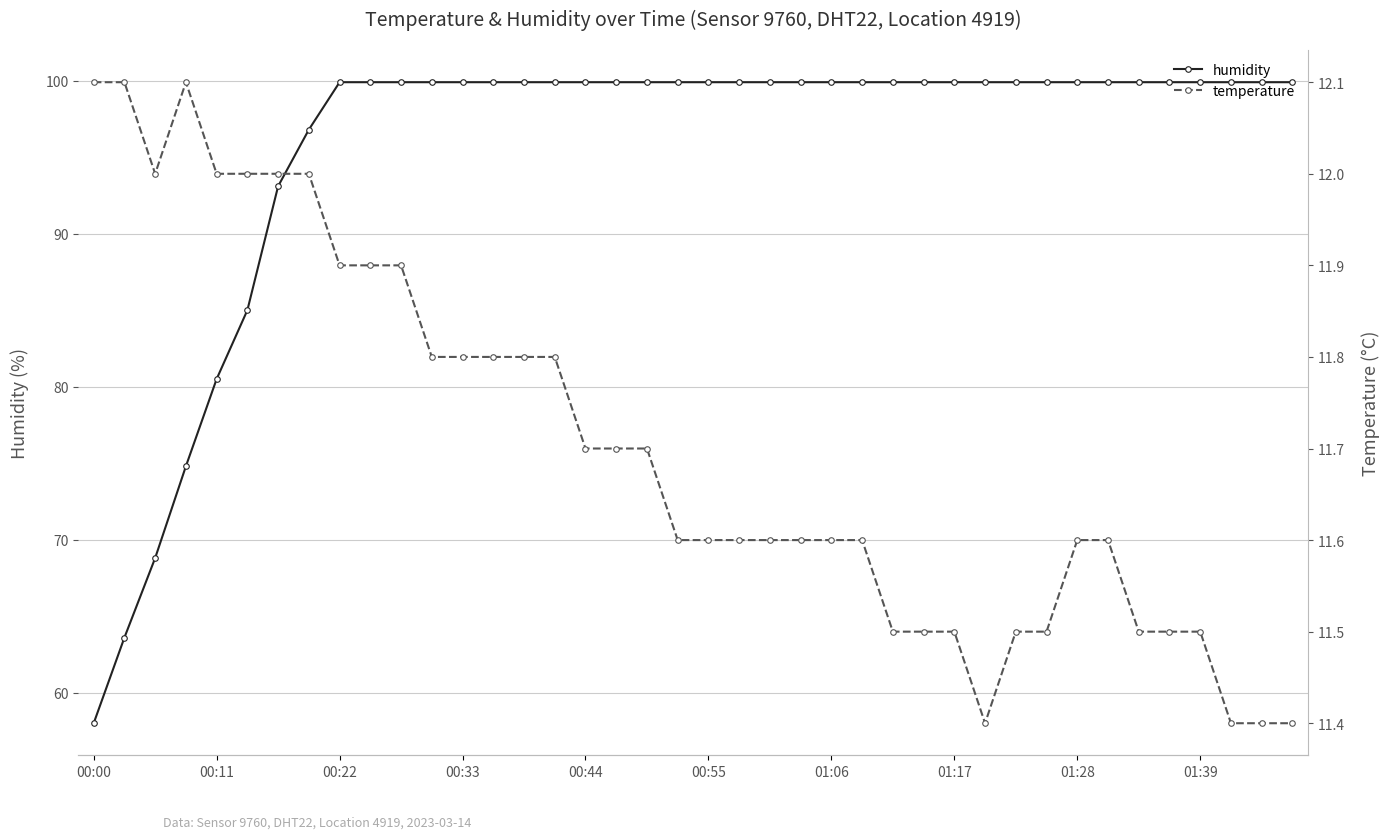

The temperature series shows 11.8 at 14. True or false?

True